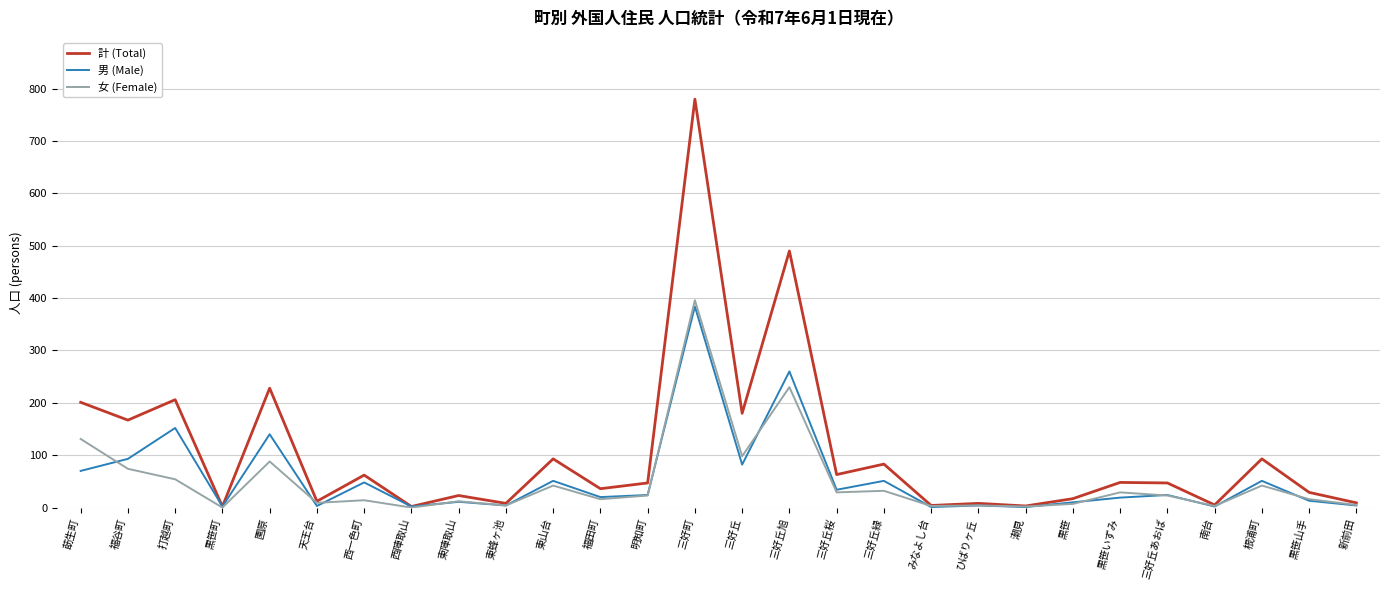

What is the approximate value of 男 (Male) at 打越町?

152